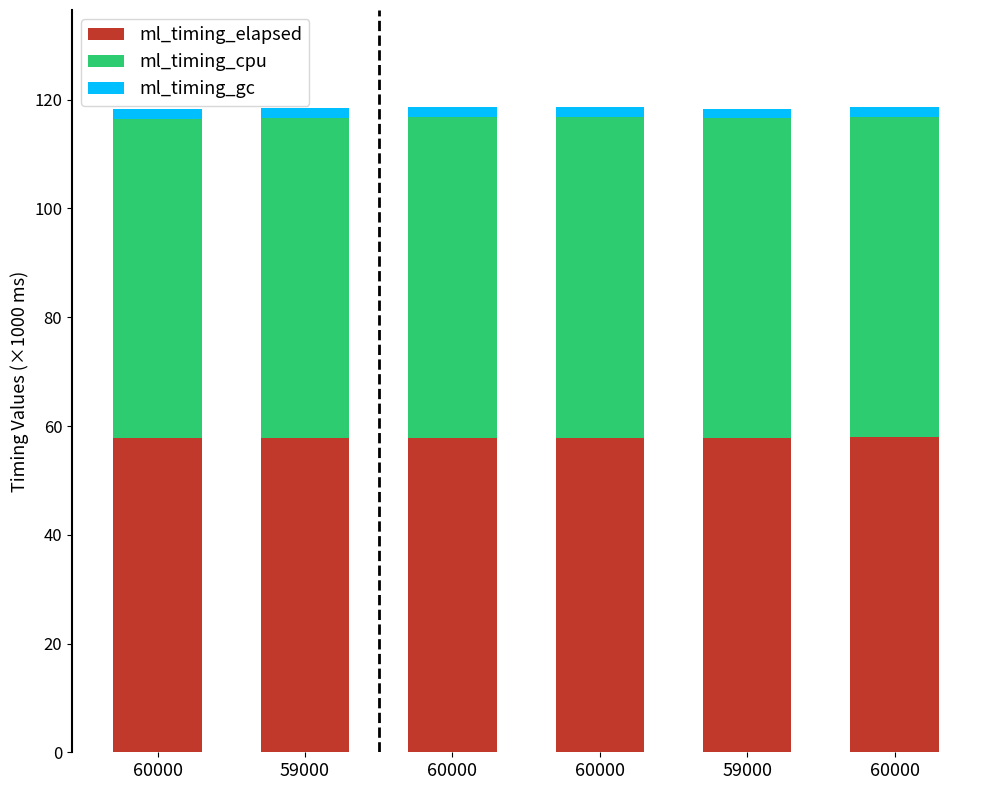

Count the number of data series in this chart.

3